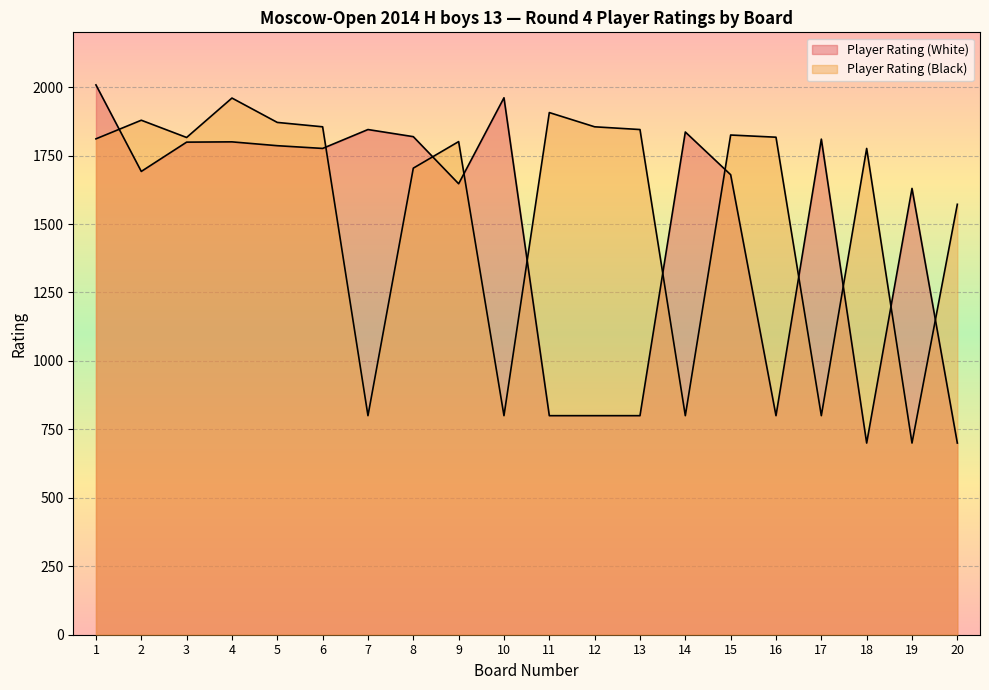

Count the number of data series in this chart.

2